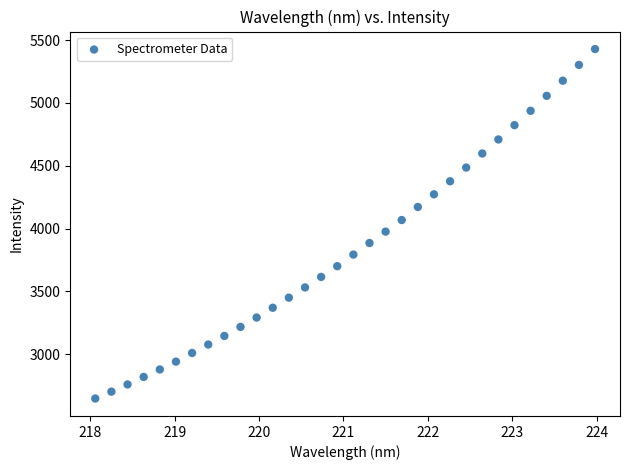

What is the range of Y values (max minus min)?

2782.9